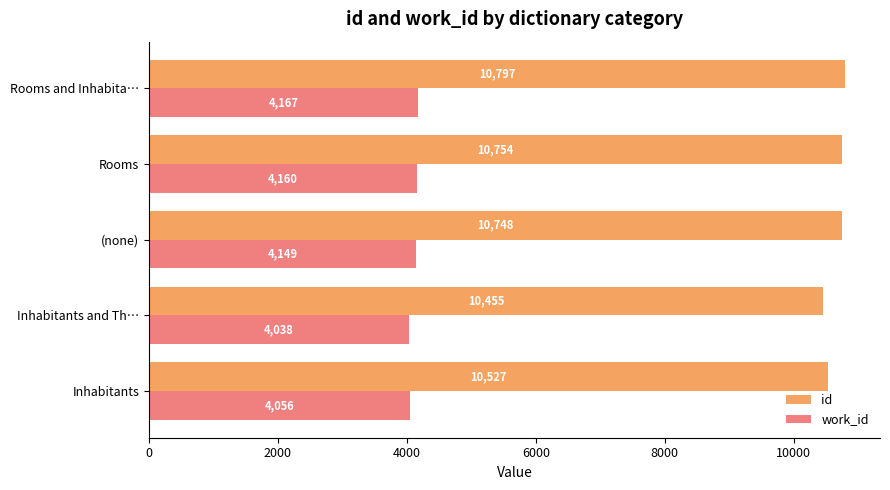

What are all the series names shown in the legend?

id, work_id